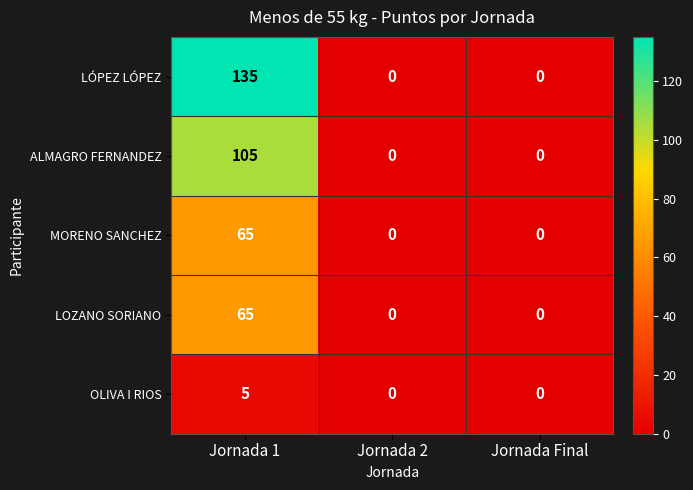

Which category has the highest value in the ALMAGRO FERNANDEZ series?

Jornada 1